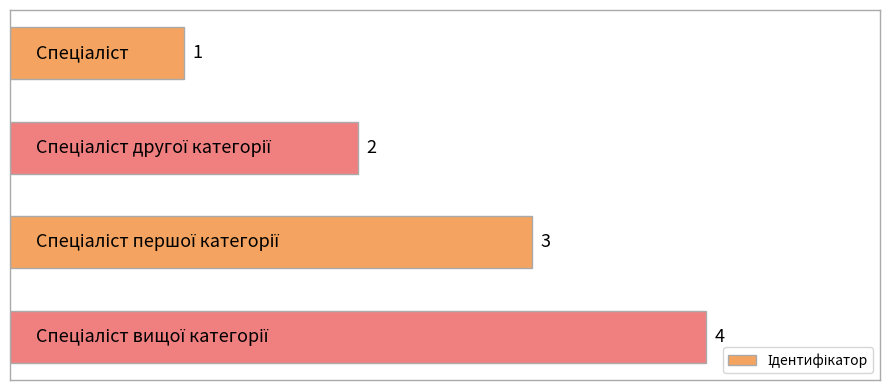

What is the difference between the maximum and minimum values?

3